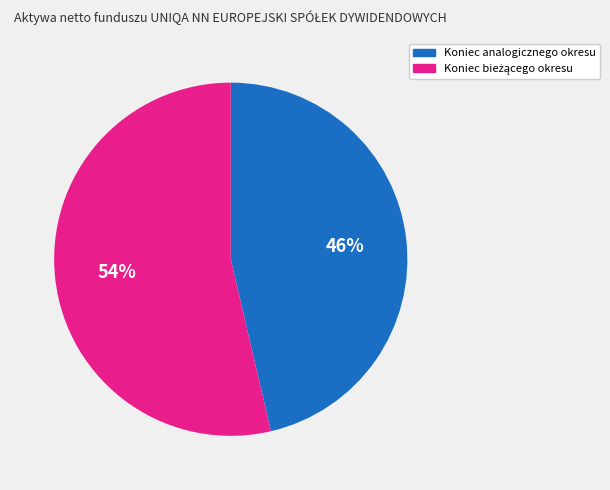

To the nearest percent, what percentage of the pie is Koniec analogicznego okresu?

46%